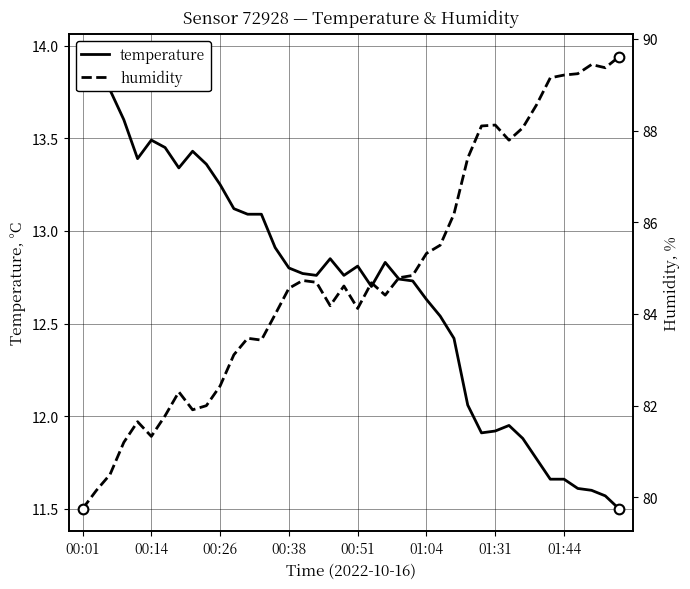

What is the average value of the humidity series?

84.9